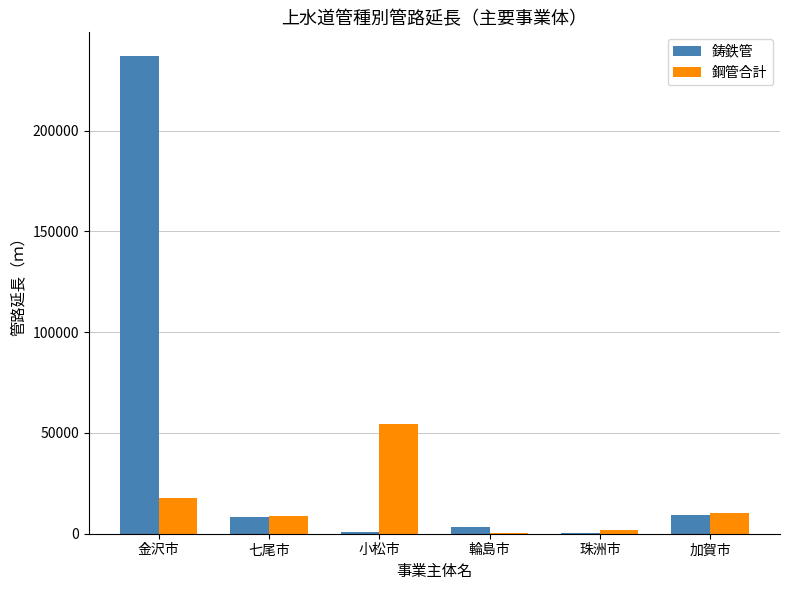

What are all the series names shown in the legend?

鋳鉄管, 鋼管合計